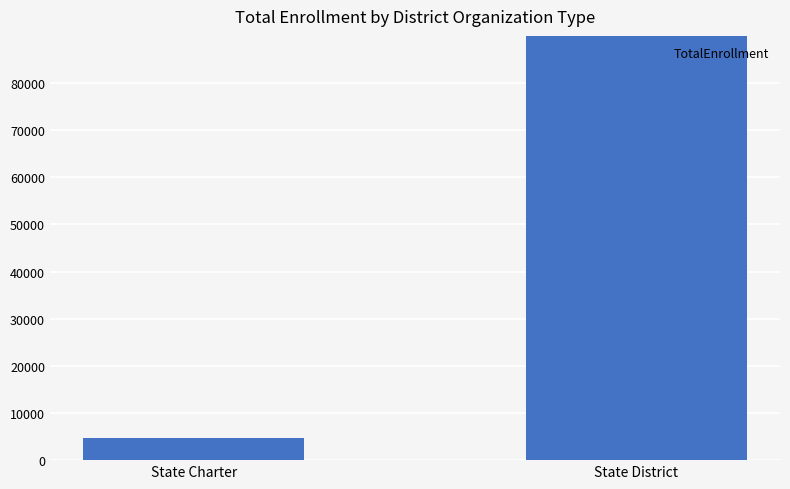

List the labels in order of value, smallest first.

State Charter, State District